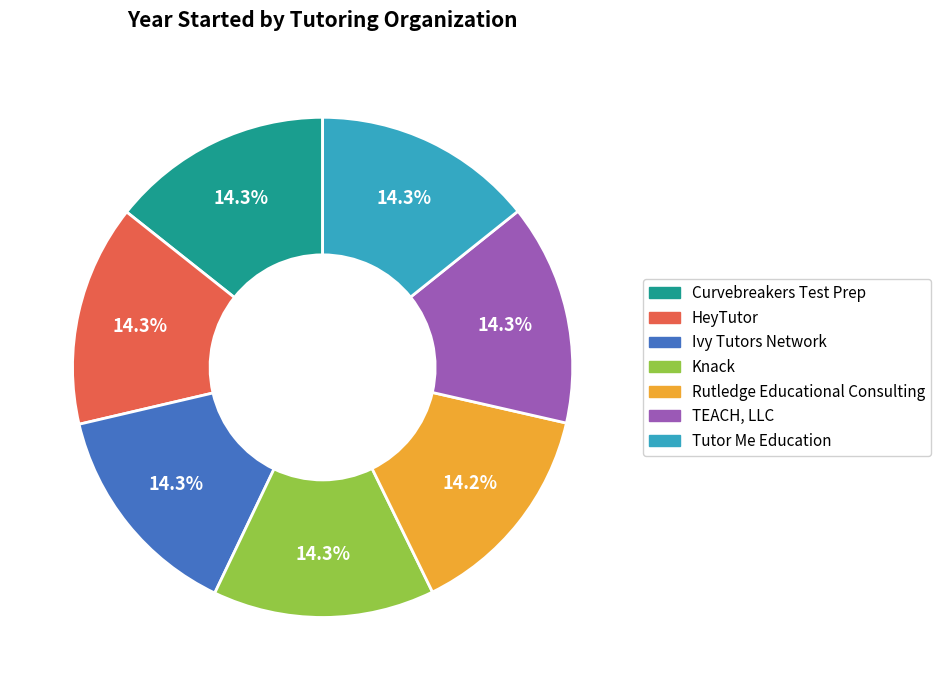

To the nearest percent, what is the combined percentage of TEACH, LLC and Knack?

29%